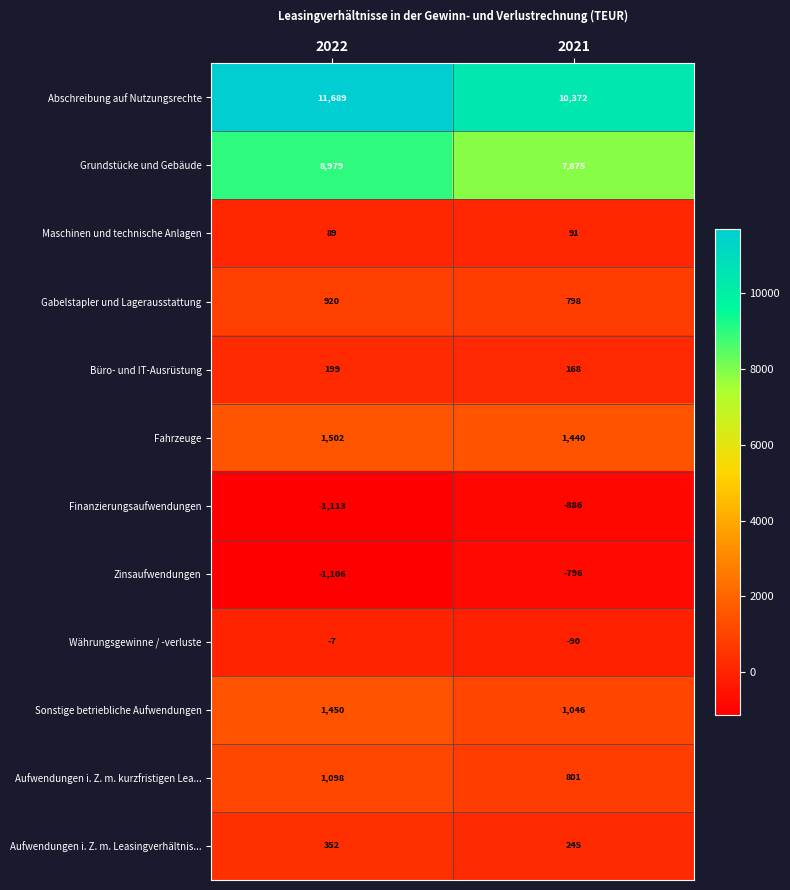

At 2021, list the series in order from smallest to largest.

Finanzierungsaufwendungen, Zinsaufwendungen, Währungsgewinne / -verluste, Maschinen und technische Anlagen, Büro- und IT-Ausrüstung, Aufwendungen i. Z. m. Leasingverhältnis..., Gabelstapler und Lagerausstattung, Aufwendungen i. Z. m. kurzfristigen Lea..., Sonstige betriebliche Aufwendungen, Fahrzeuge, Grundstücke und Gebäude, Abschreibung auf Nutzungsrechte